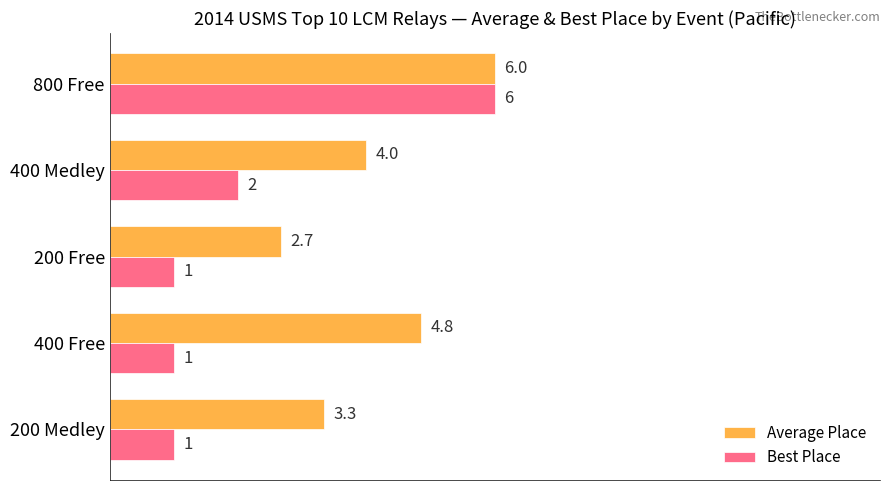

The Average Place series shows 2.1 at 200 Medley. True or false?

False